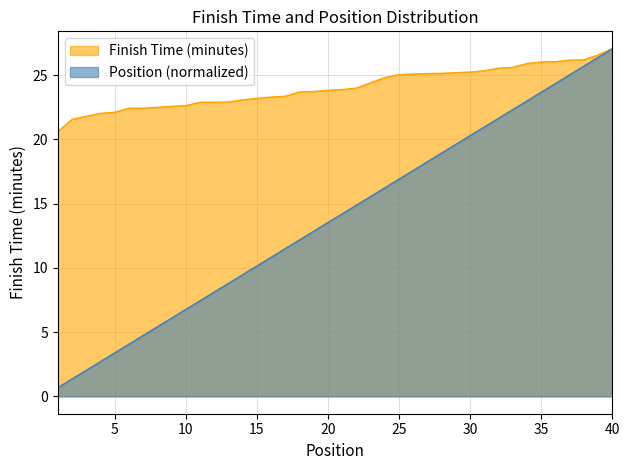

At which category is the sum across all series the highest?

40